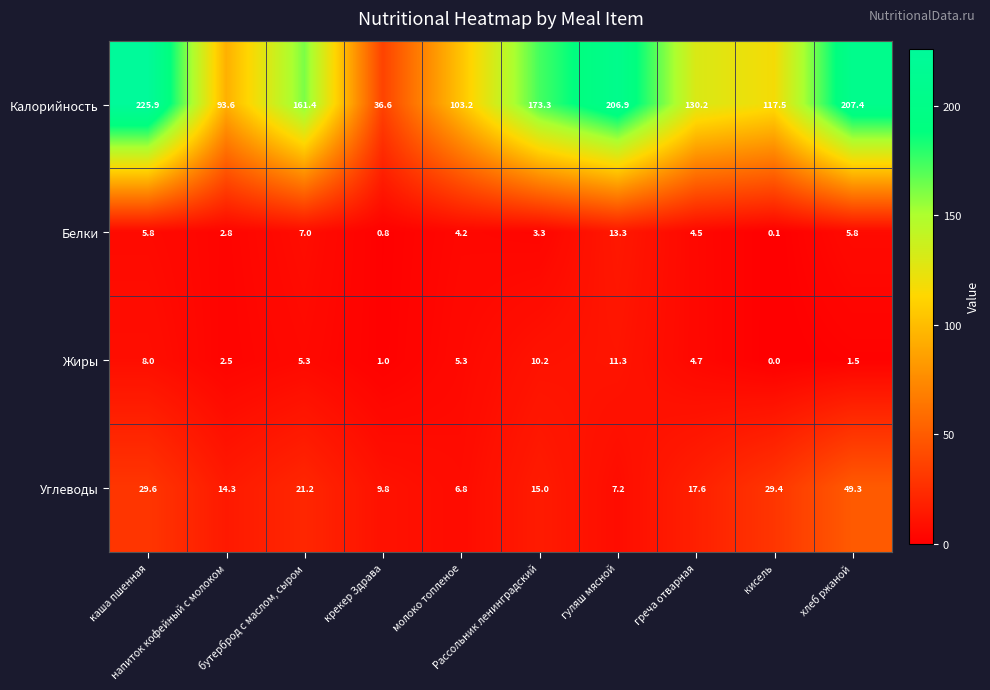

Which label corresponds to the smallest value in the chart?

кисель